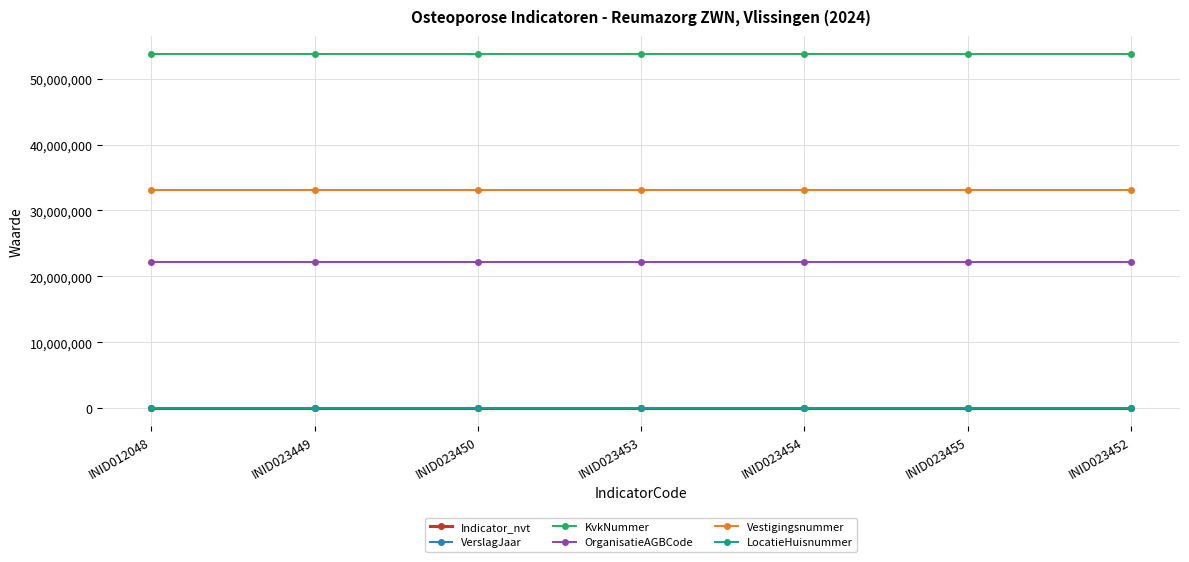

What is the label of the 4th point from the left?

INID023453